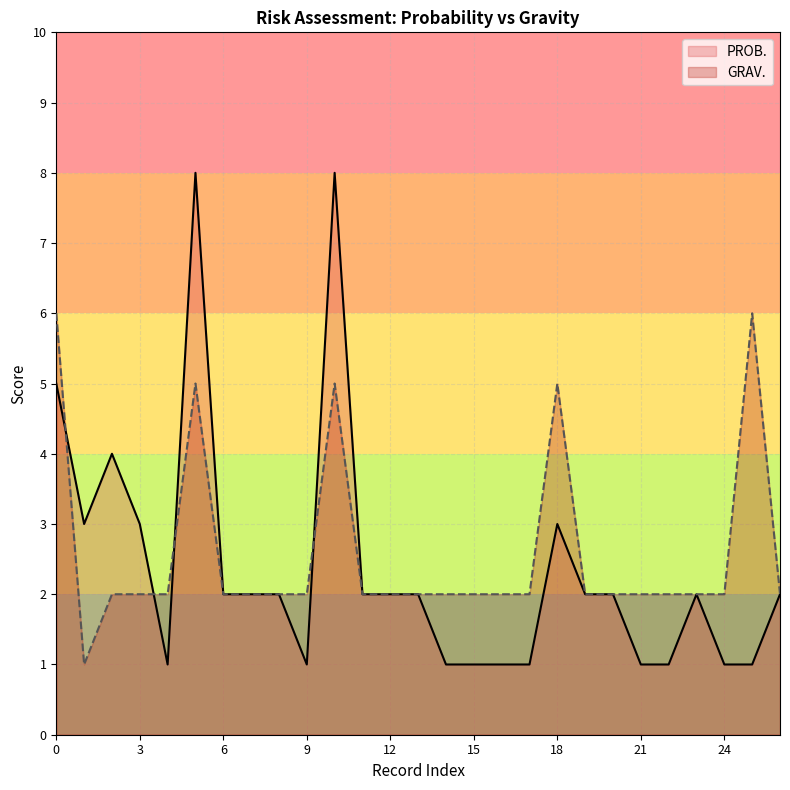

How many categories are shown in the chart?

27